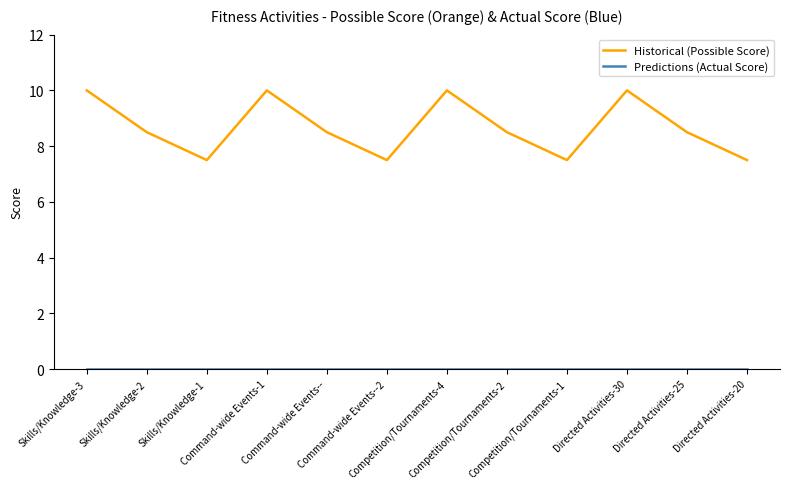

Which series has the largest range (max minus min)?

Historical (Possible Score)